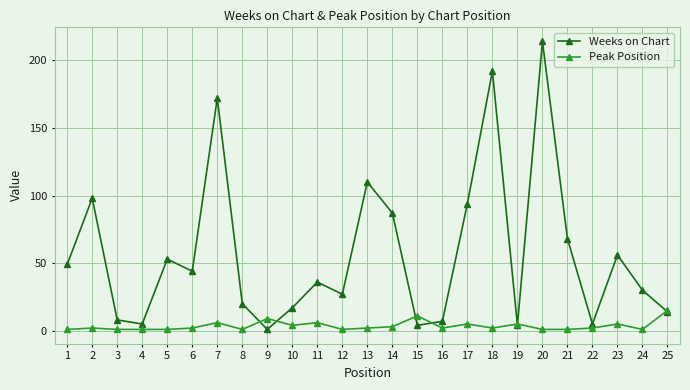

What are all the series names shown in the legend?

Weeks on Chart, Peak Position